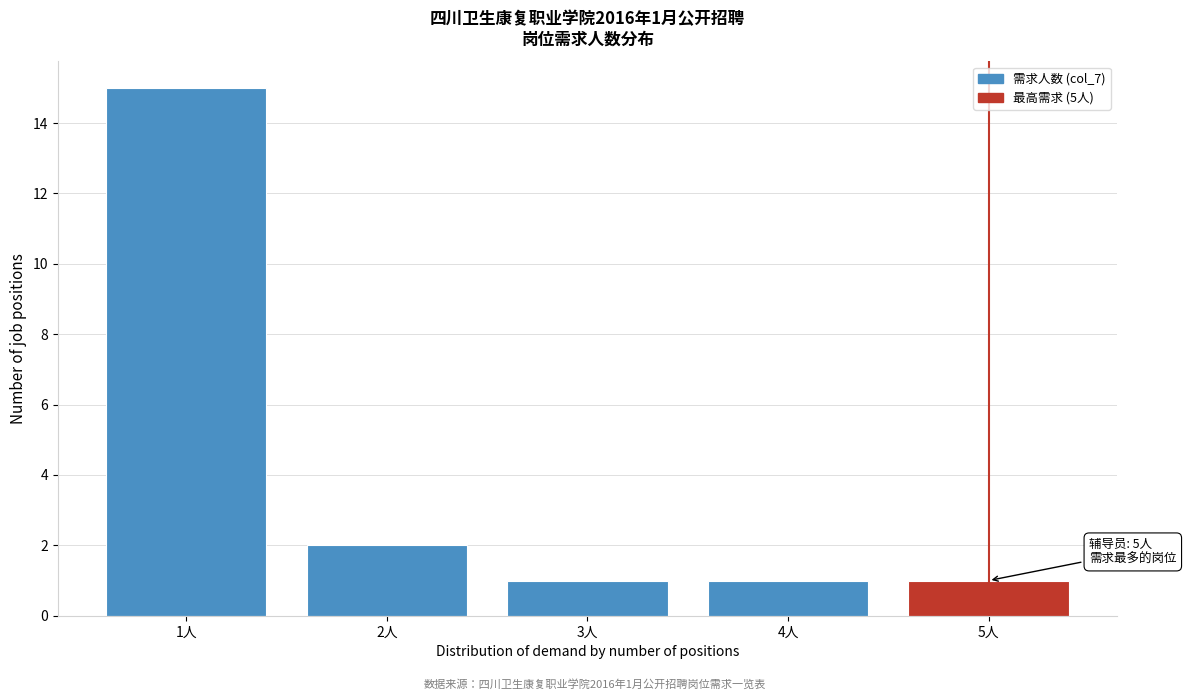

Reading right to left, list all the values displayed in this chart.

5人=1	4人=1	3人=1	2人=2	1人=15